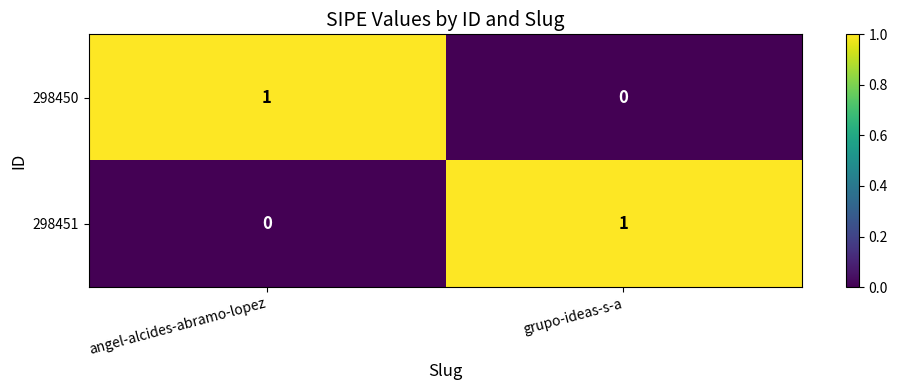

Which category has the highest value in the 298450 series?

angel-alcides-abramo-lopez